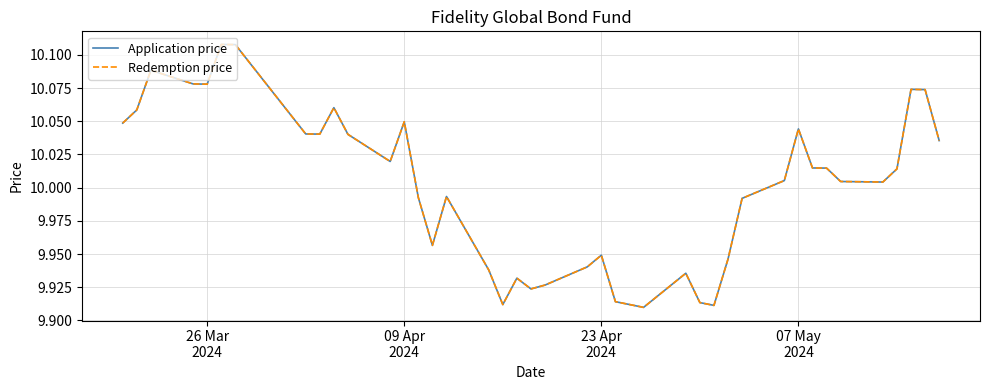

Is this an area chart (filled region under the line)?

No